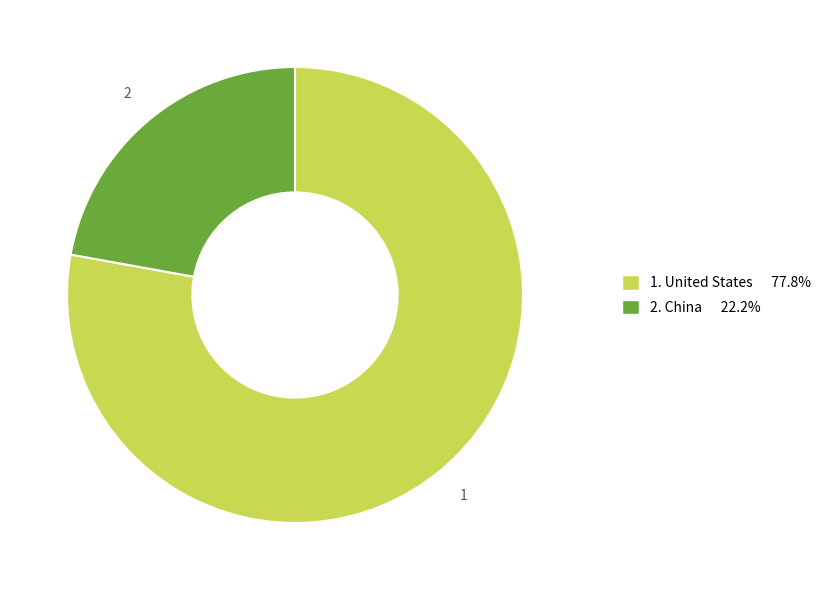

Is there a majority slice in this chart?

Yes